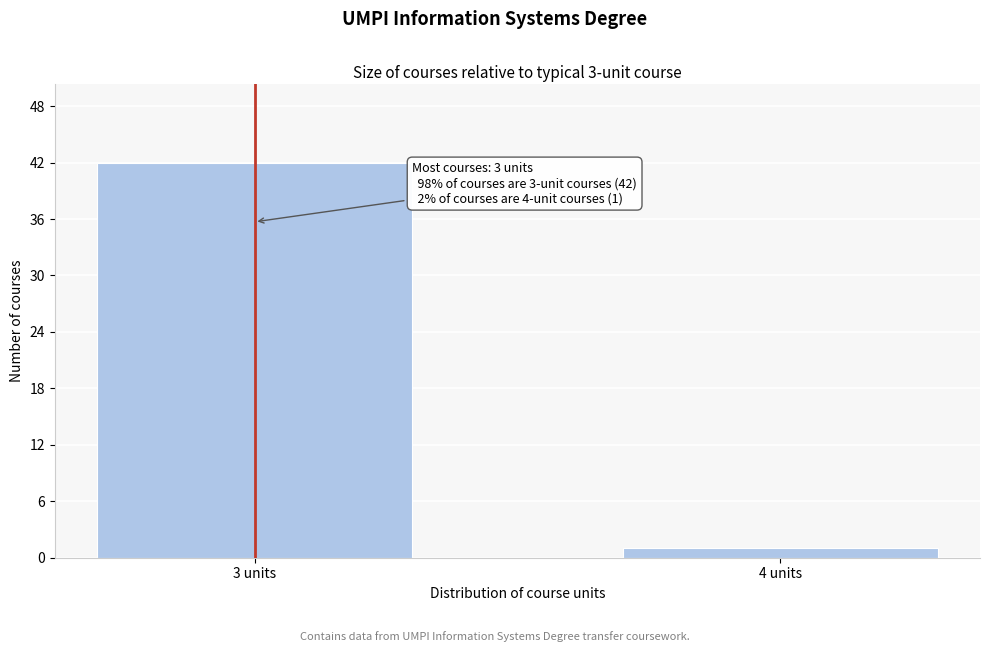

Reading left to right, transcribe all the data shown in this chart.

42	1